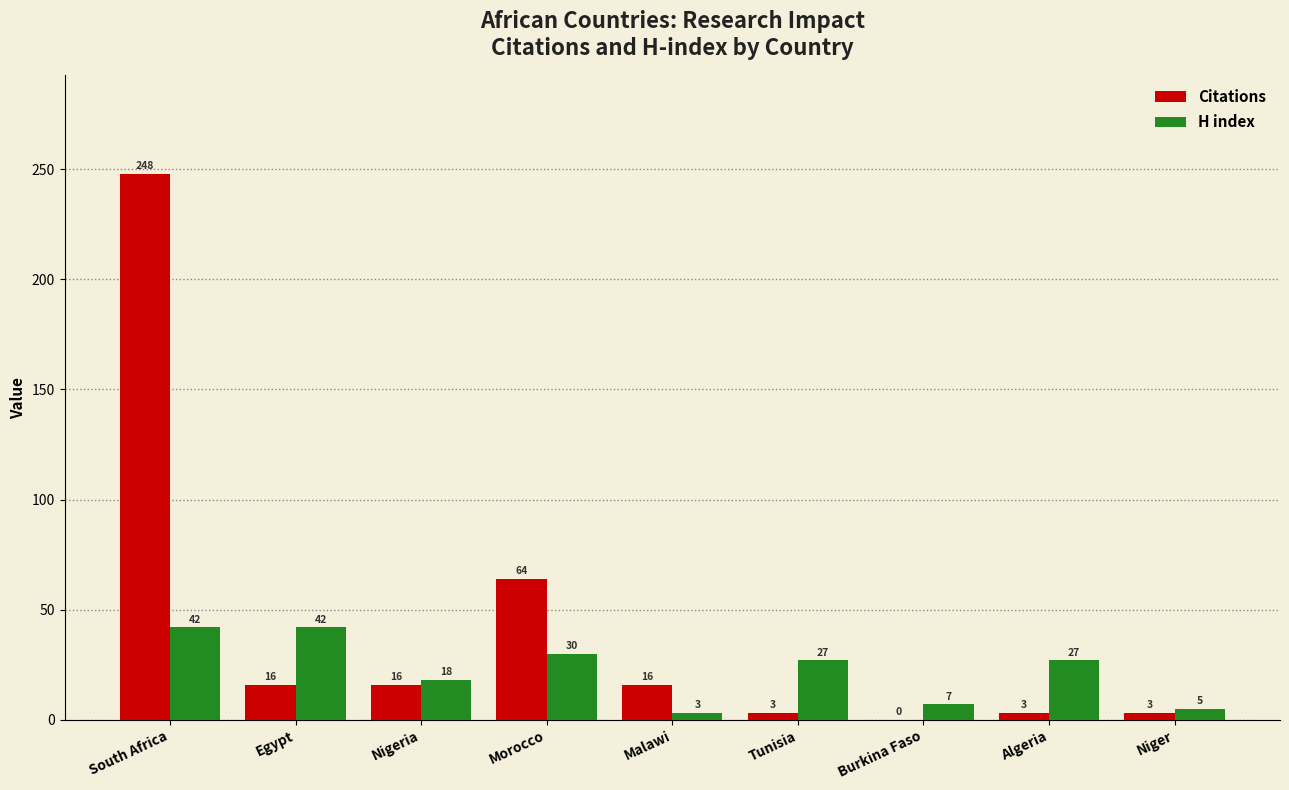

What is the sum of all H index values?

201